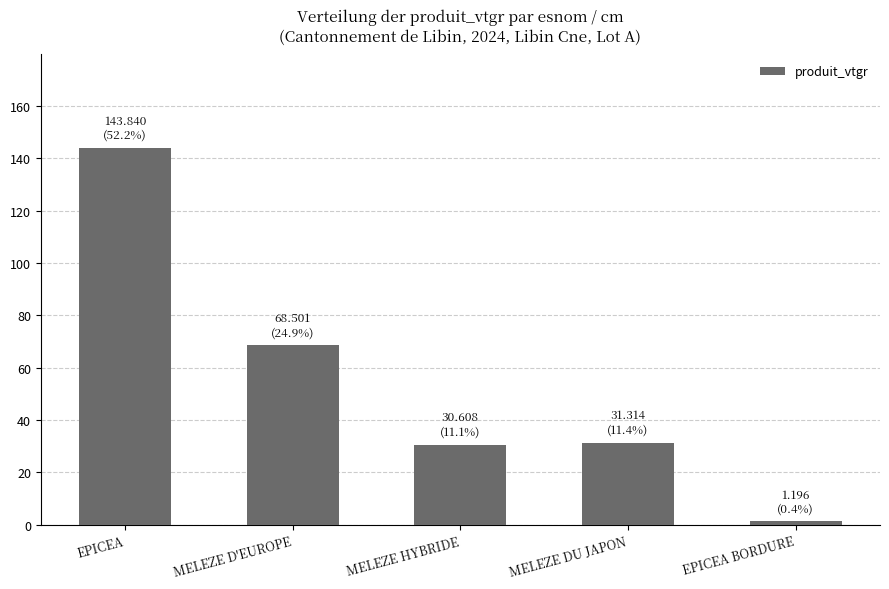

Count the number of categories in the chart.

5